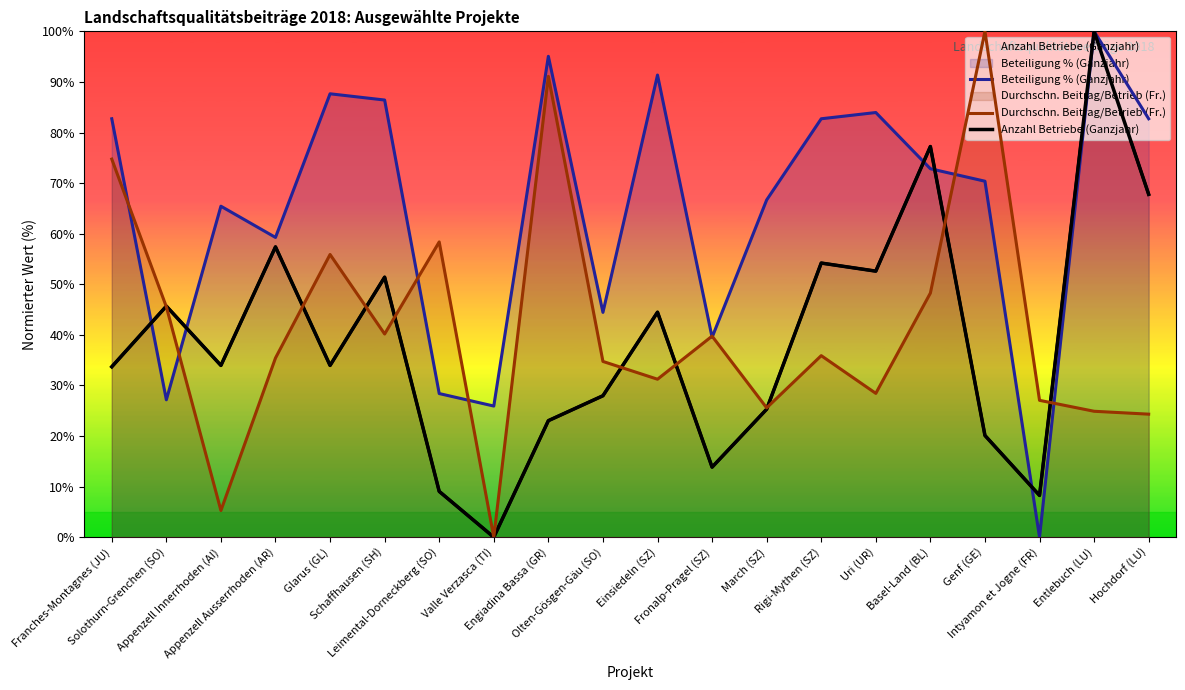

What are all the series names shown in the legend?

Beteiligung % (Ganzjahr), Durchschn. Beitrag/Betrieb (Fr.), Anzahl Betriebe (Ganzjahr)